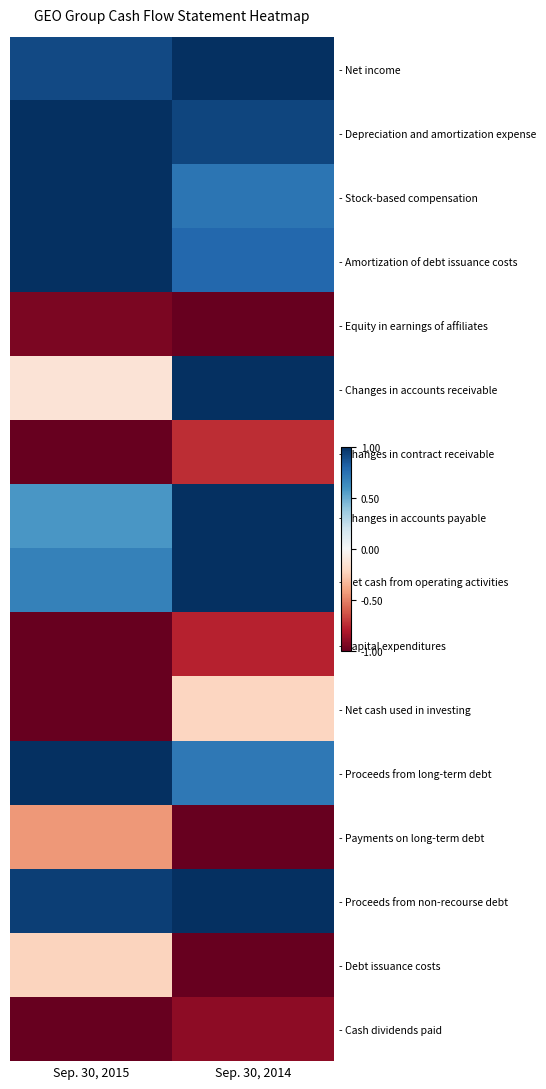

What is the smallest value displayed?

-1.0